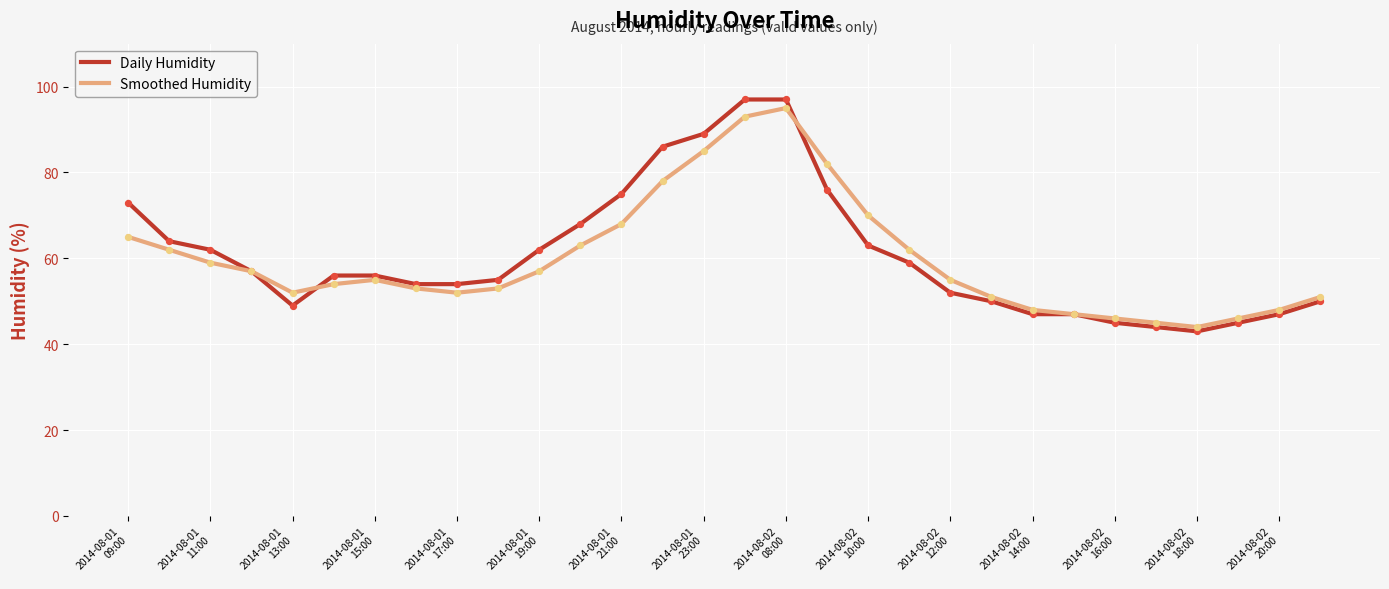

Which series has the widest spread of values?

Daily Humidity